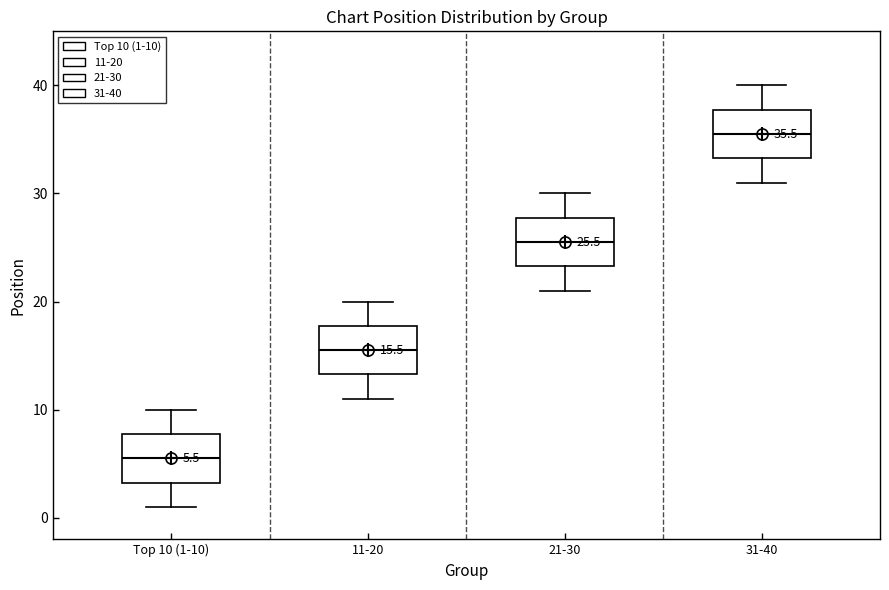

Which box has the lowest median line?

Top 10 (1-10)